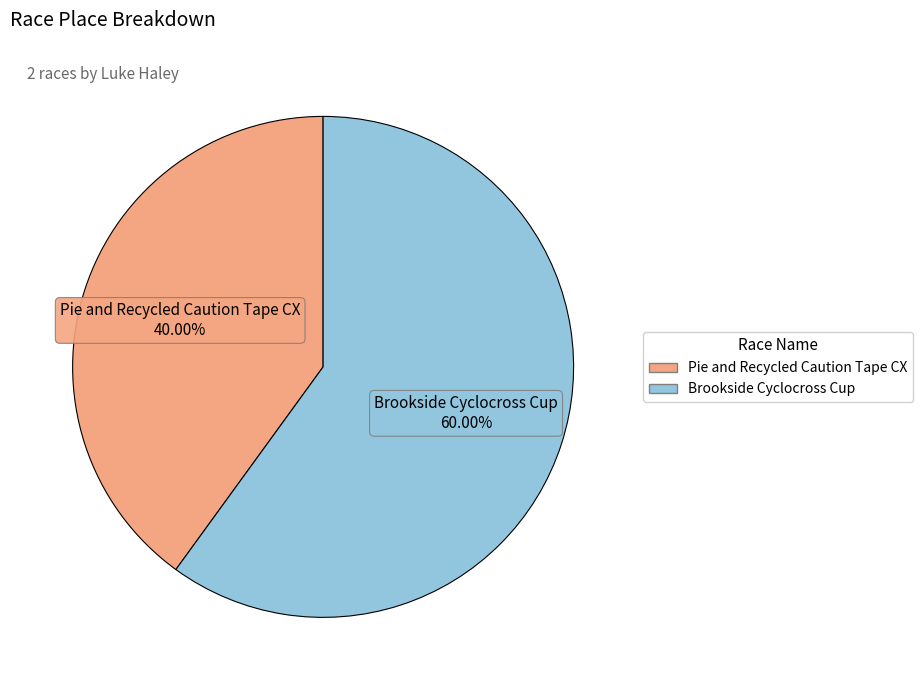

Is it true that Pie and Recycled Caution Tape CX is 30% of the pie?

False